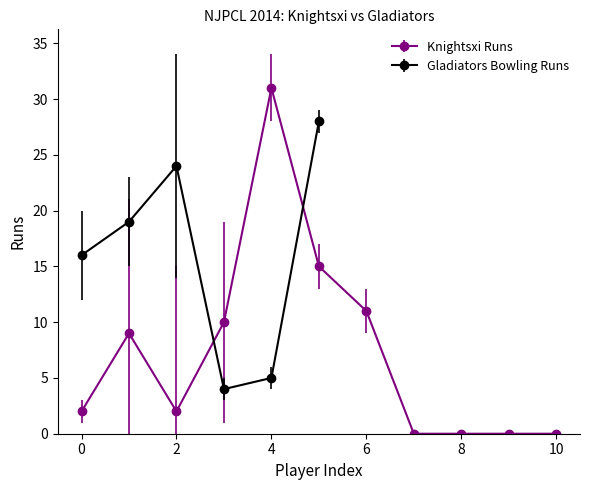

Reading left to right, list all the values displayed in this chart.

2	9	2	10	31	15	11	0	0	0	0